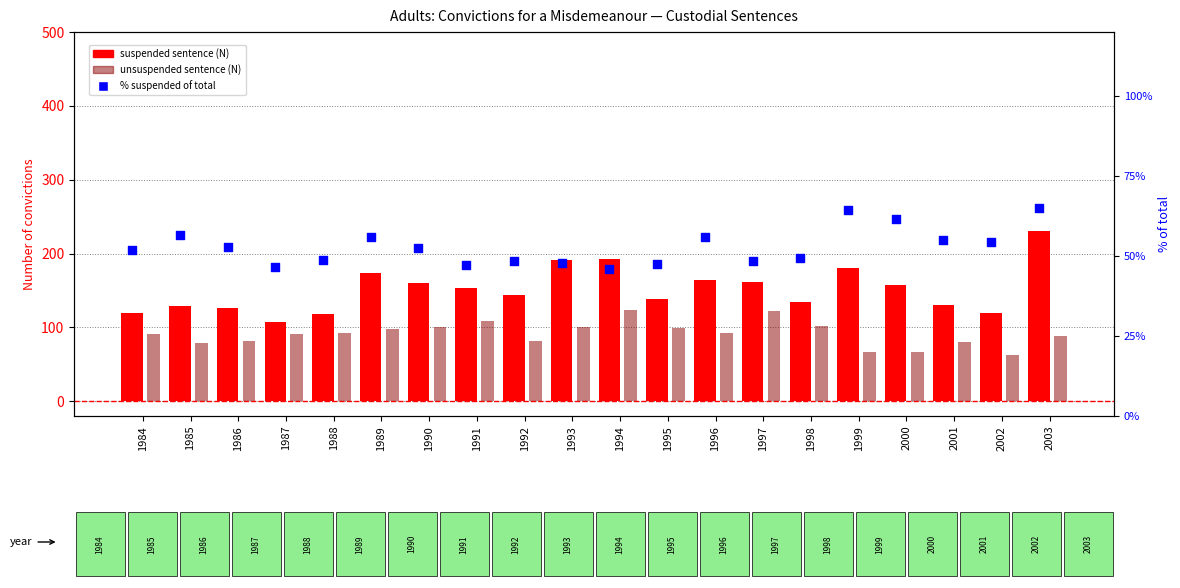

What is the total value across all series at 1991?

309.2